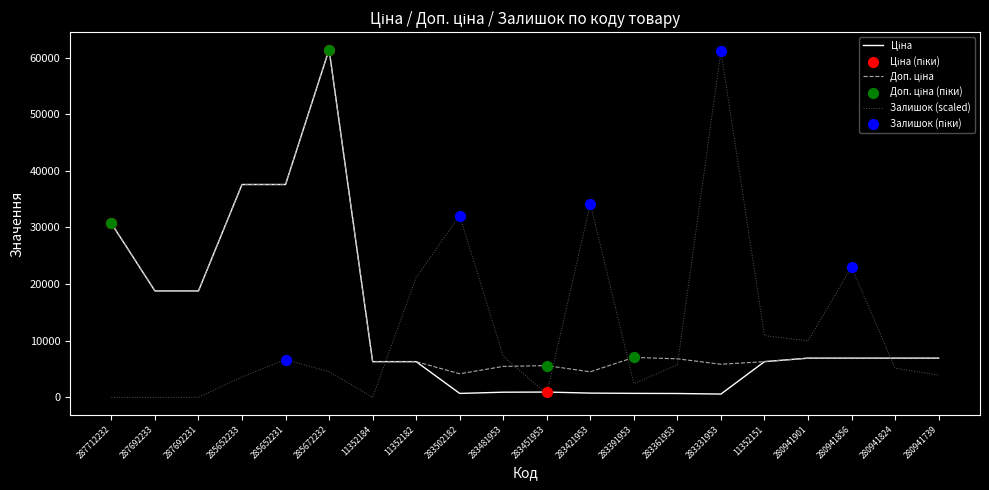

What is the total value across all series at 283481953?

13635.9